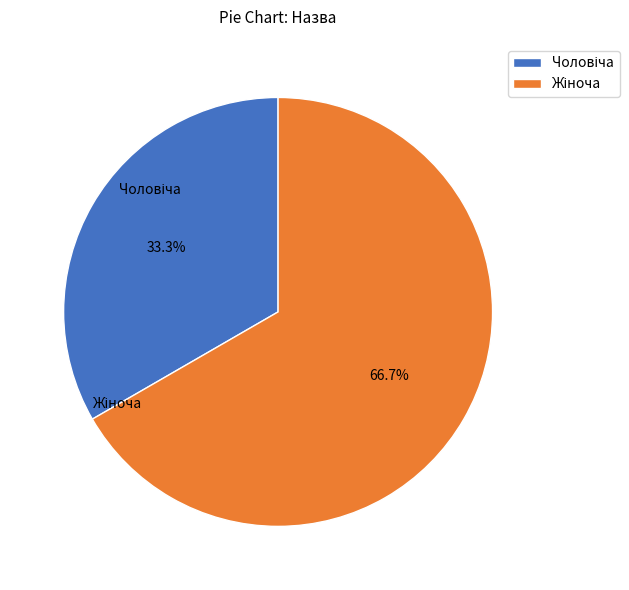

How many slices are in this pie chart?

2